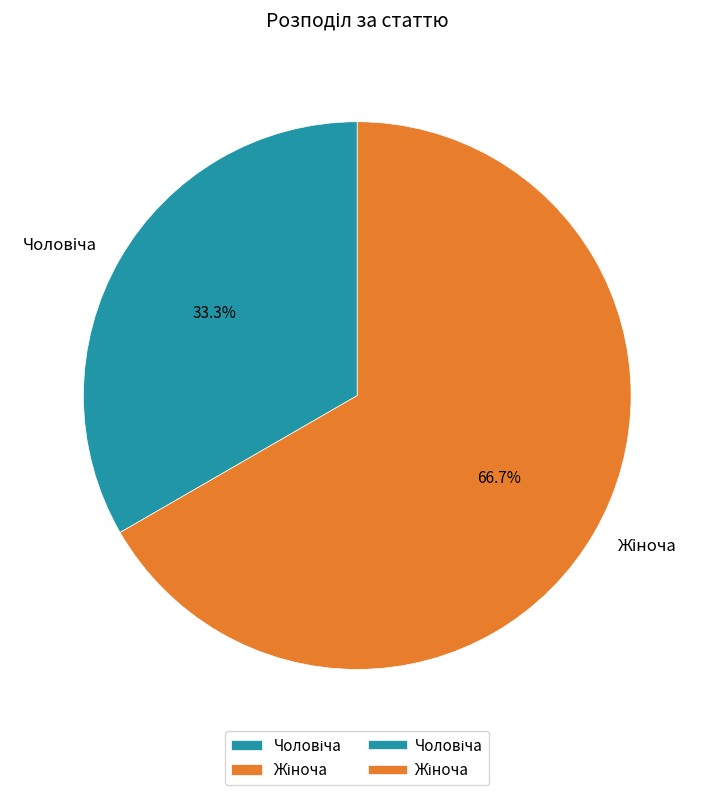

Is there any slice that represents more than half of the pie?

Yes